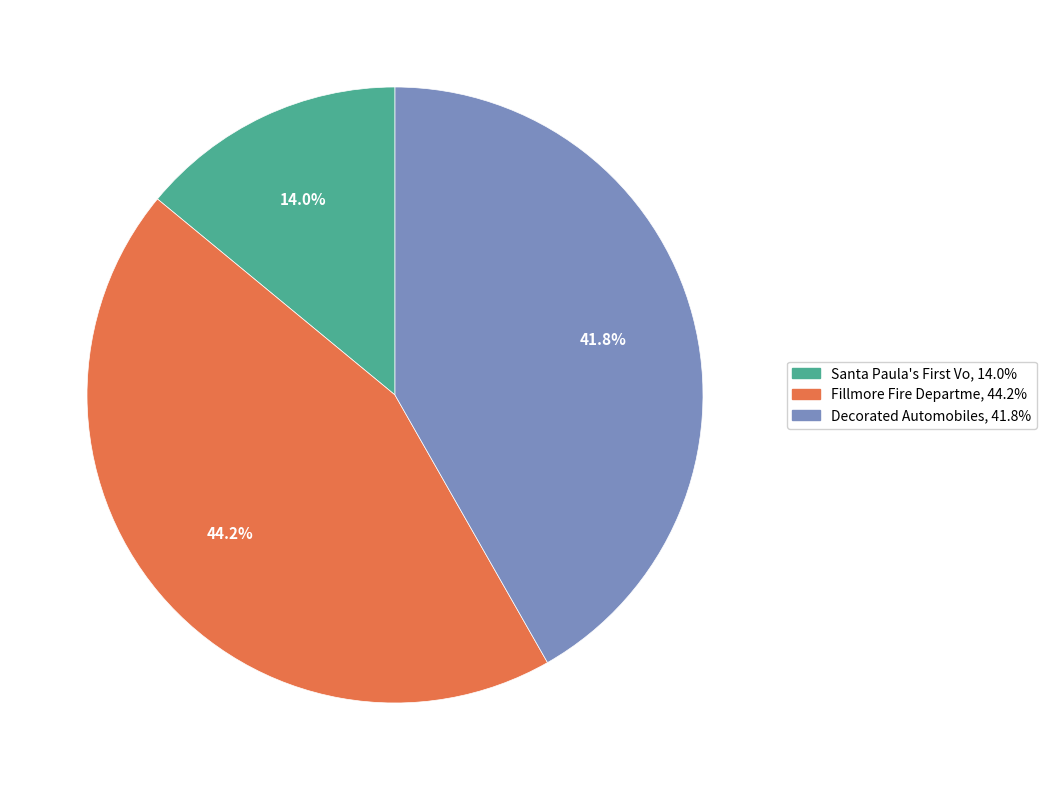

Is there a majority slice in this chart?

No